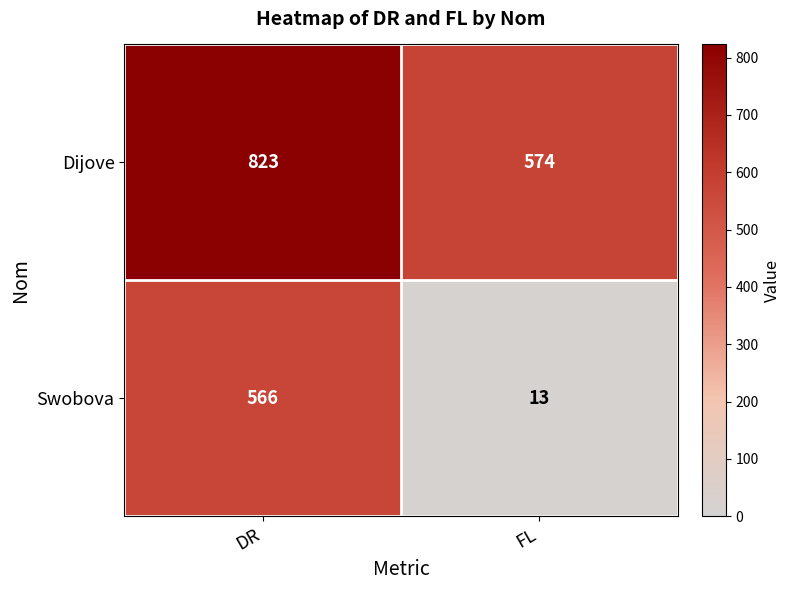

Which series has the largest total across all categories?

Dijove